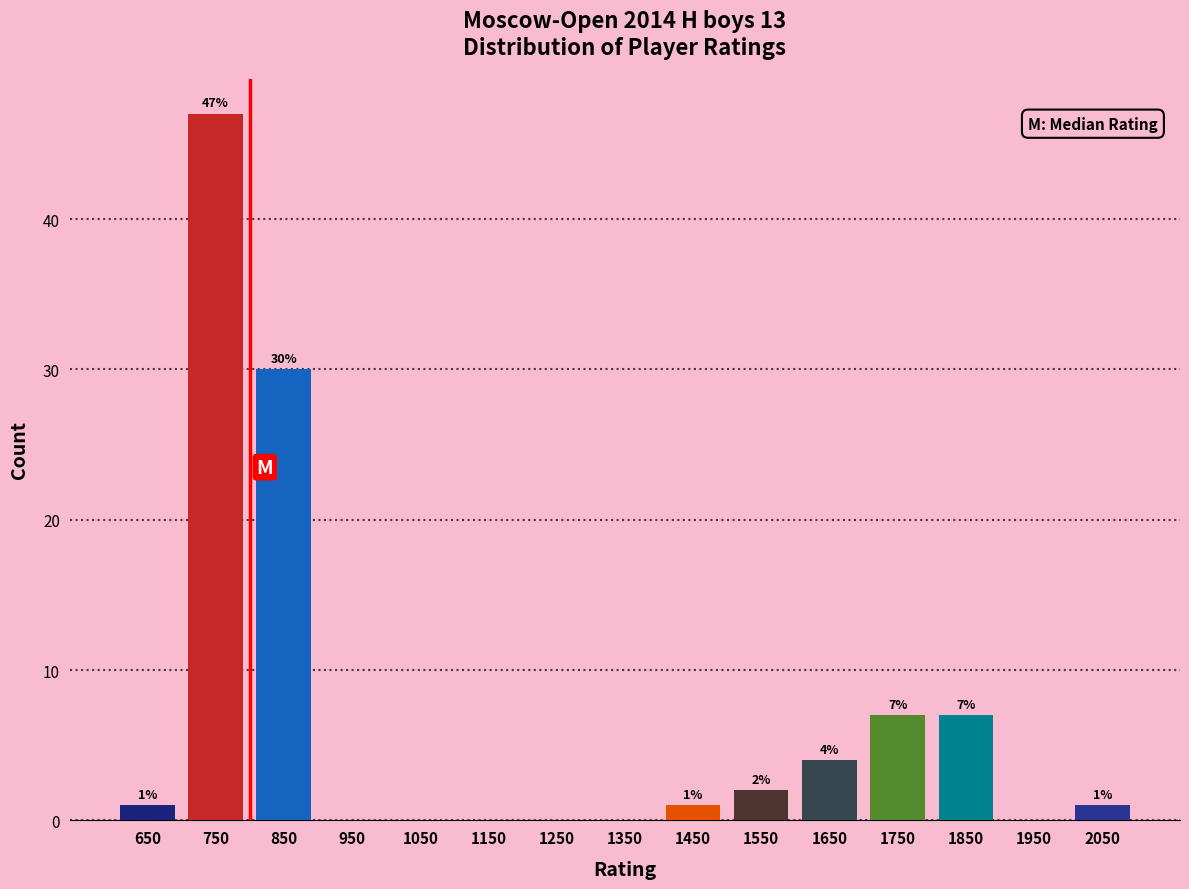

Over which range of the x-axis is the bar tallest?

700 to 800